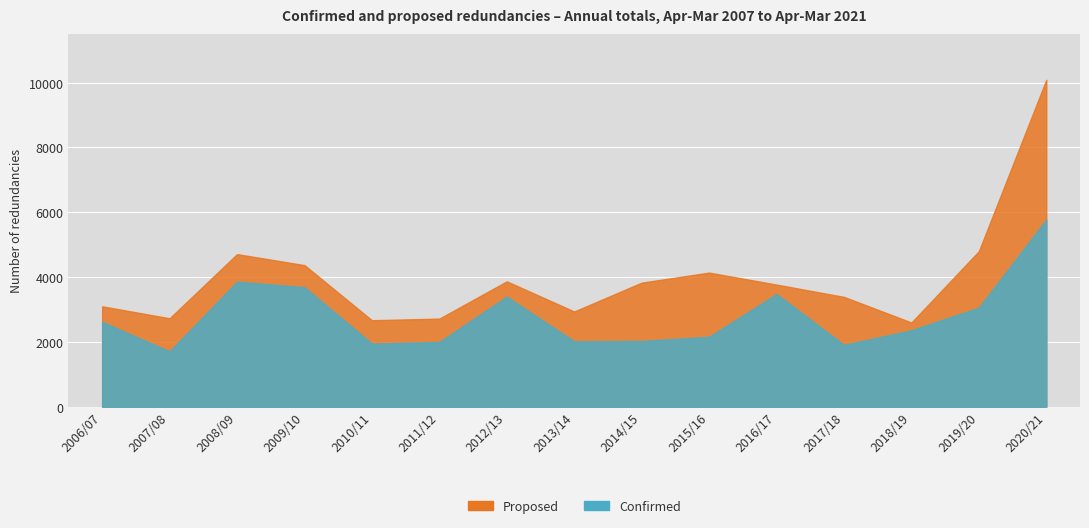

List the series in order of their overall mean, lowest first.

Confirmed, Proposed